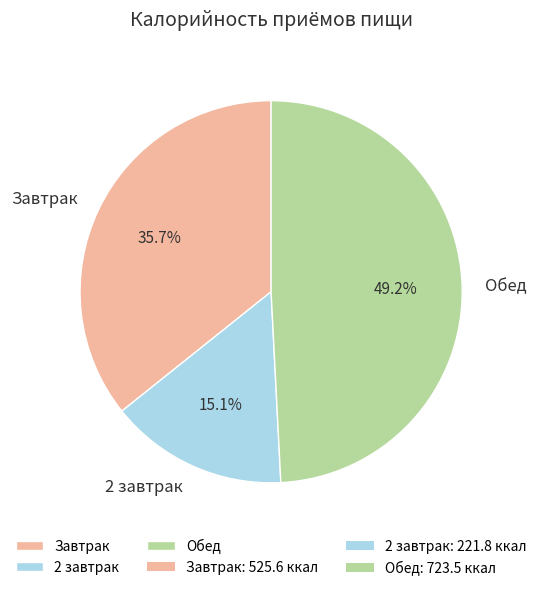

Rank the categories by value from lowest to highest.

2 завтрак, Завтрак, Обед